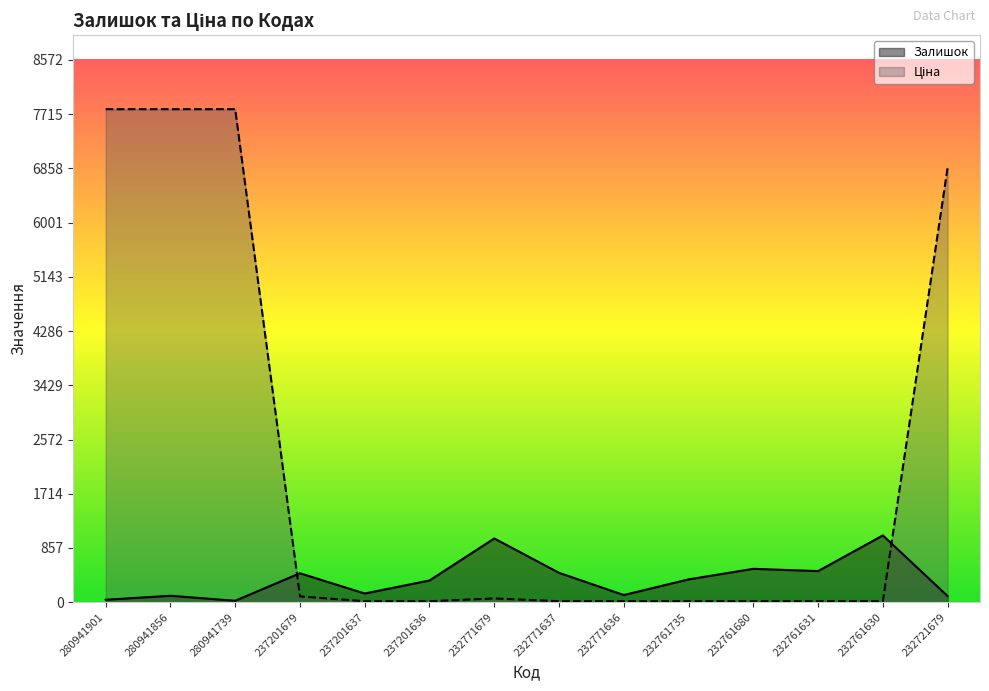

Reading left to right, extract all data points from this chart.

Залишок: 280941901=39.0	280941856=102.0	280941739=23.0	237201679=458.0	237201637=138.0	237201636=344.0	232771679=1008.0	232771637=465.0	232771636=114.0	232761735=361.0	232761680=528.0	232761631=492.0	232761630=1056.0	232721679=97.0
Ціна: 280941901=7792.9	280941856=7792.9	280941739=7792.9	237201679=92.3	237201637=15.7	237201636=15.7	232771679=60.0	232771637=15.6	232771636=15.6	232761735=15.6	232761680=15.6	232761631=15.6	232761630=15.6	232721679=6869.4